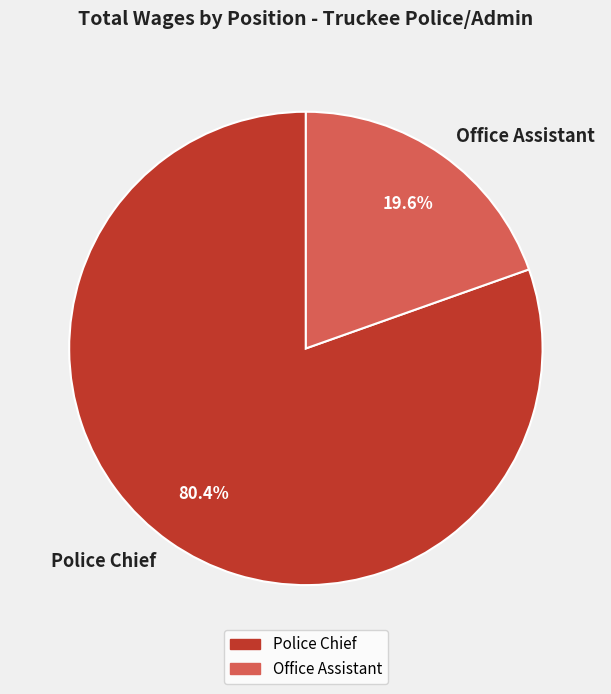

Do Police Chief and Office Assistant together represent more than half of the pie?

Yes